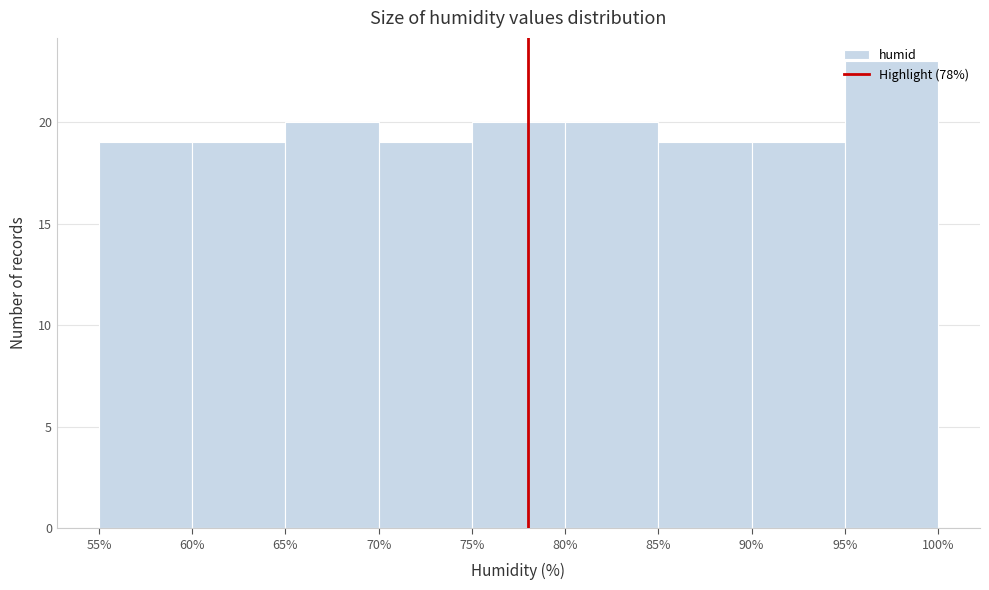

What is the height of the bar covering 55% to 60% on the x-axis? The values are not printed on the chart, so give them approximately, as read against the axis.

19